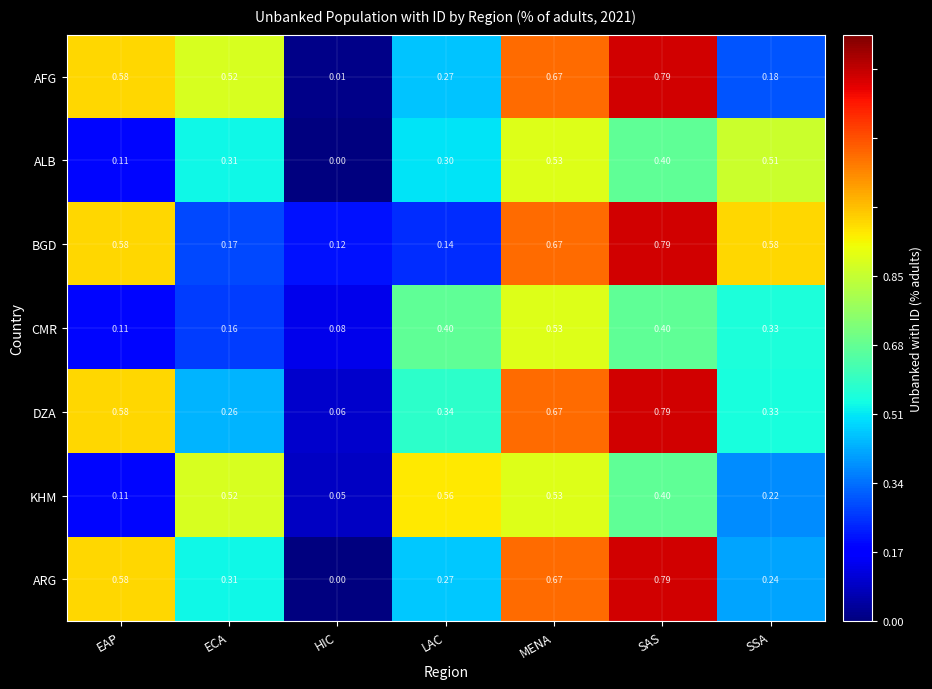

What is the difference between the highest and lowest values at SAS?

0.4